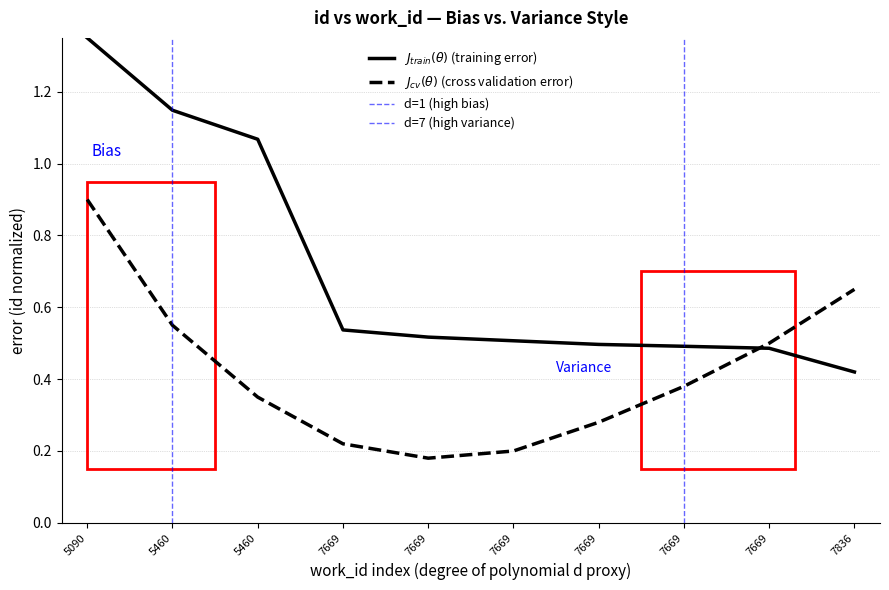

Reading left to right, extract all data points from this chart.

5090=1.4	5460=1.1	5460=1.1	7669=0.5	7669=0.5	7669=0.5	7669=0.5	7669=0.5	7669=0.5	7836=0.4